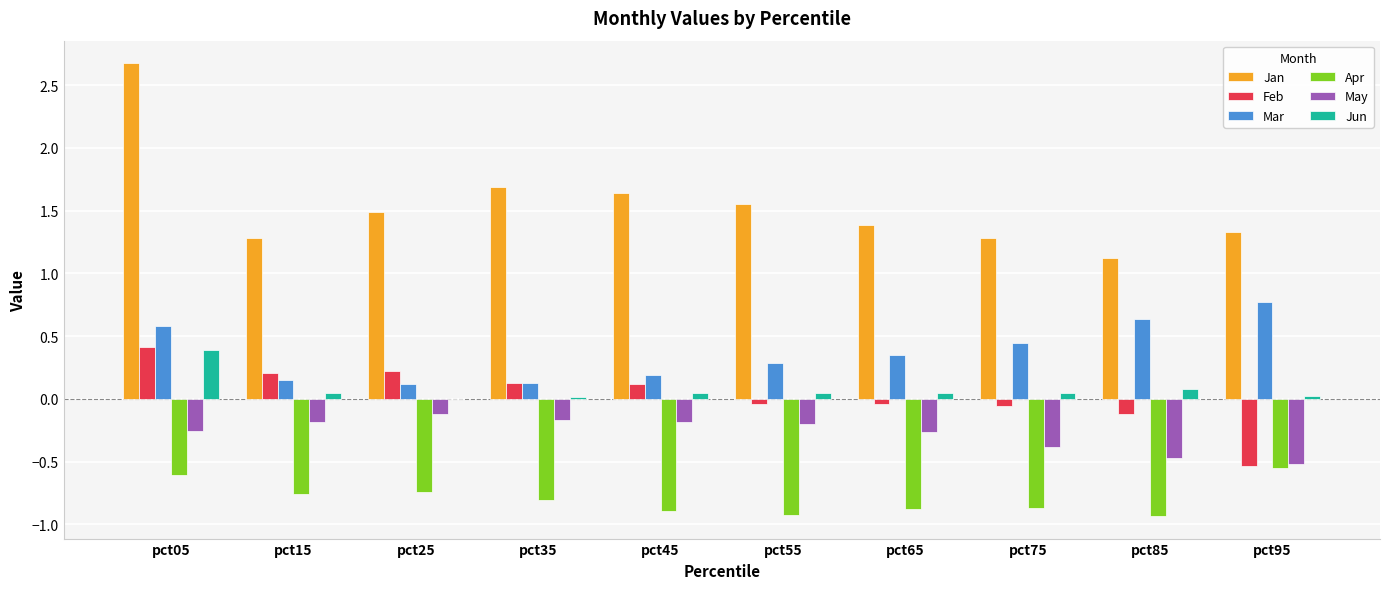

What is the maximum value for Mar?

0.8